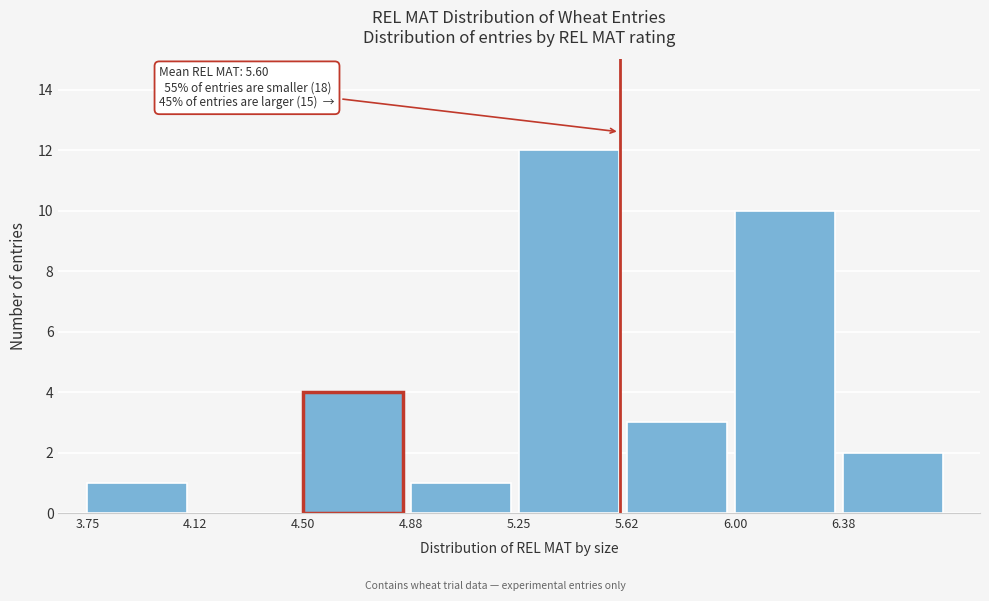

Which range on the x-axis has the tallest bar?

5.250 to 5.625